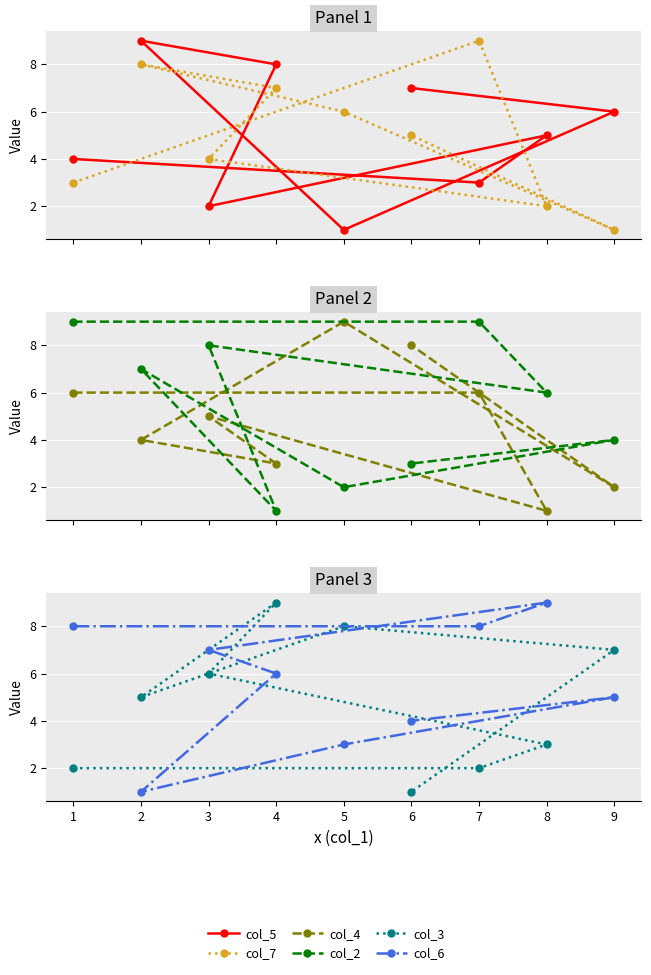

Reading left to right, list all the values displayed in this chart.

col_5: 1=4	7=3	8=5	3=2	4=8	2=9	5=1	9=6	6=7
col_7: 1=3	7=9	8=2	3=4	4=7	2=8	5=6	9=1	6=5
col_4: 1=6	7=6	8=1	3=5	4=3	2=4	5=9	9=2	6=8
col_2: 1=9	7=9	8=6	3=8	4=1	2=7	5=2	9=4	6=3
col_3: 1=2	7=2	8=3	3=6	4=9	2=5	5=8	9=7	6=1
col_6: 1=8	7=8	8=9	3=7	4=6	2=1	5=3	9=5	6=4